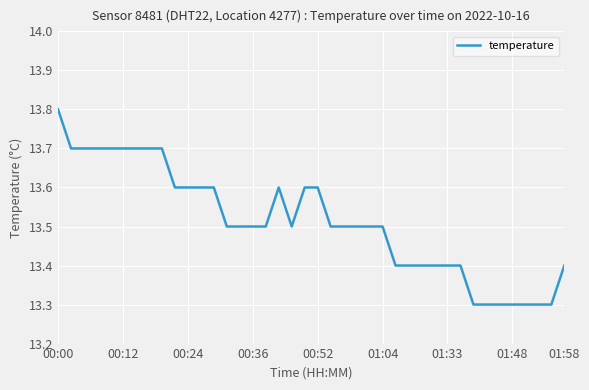

Count the values in the range 13 to 14.

40